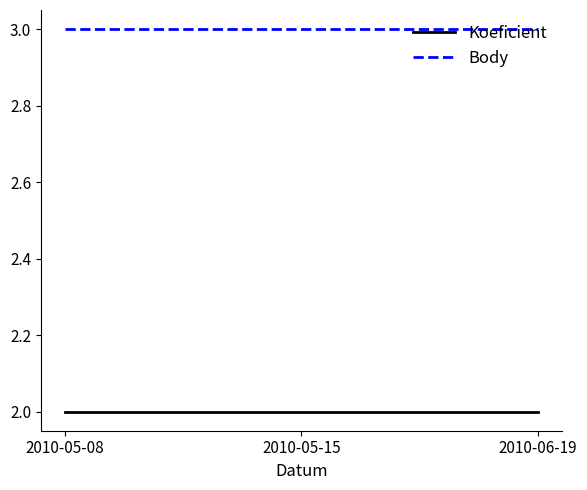

The Body series shows 4 at 2010-06-19. True or false?

False